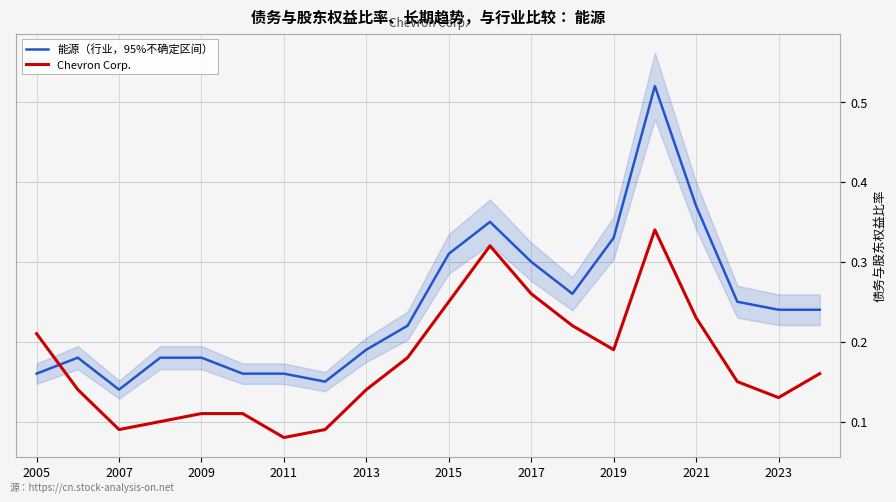

What is the lowest value of the 能源（行业，95%不确定区间） series?

0.1